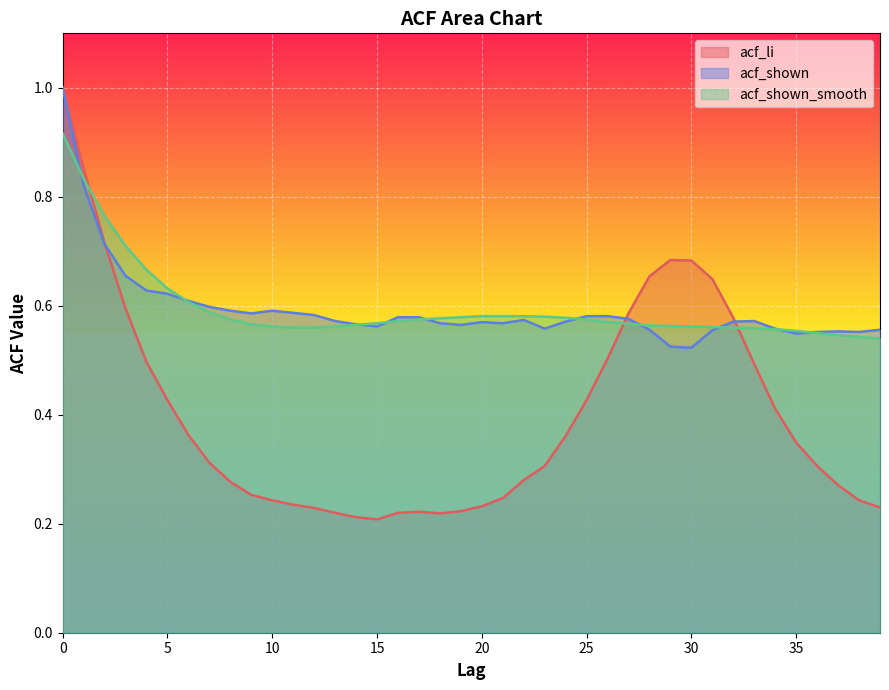

At which label does acf_shown_smooth reach its minimum?

39